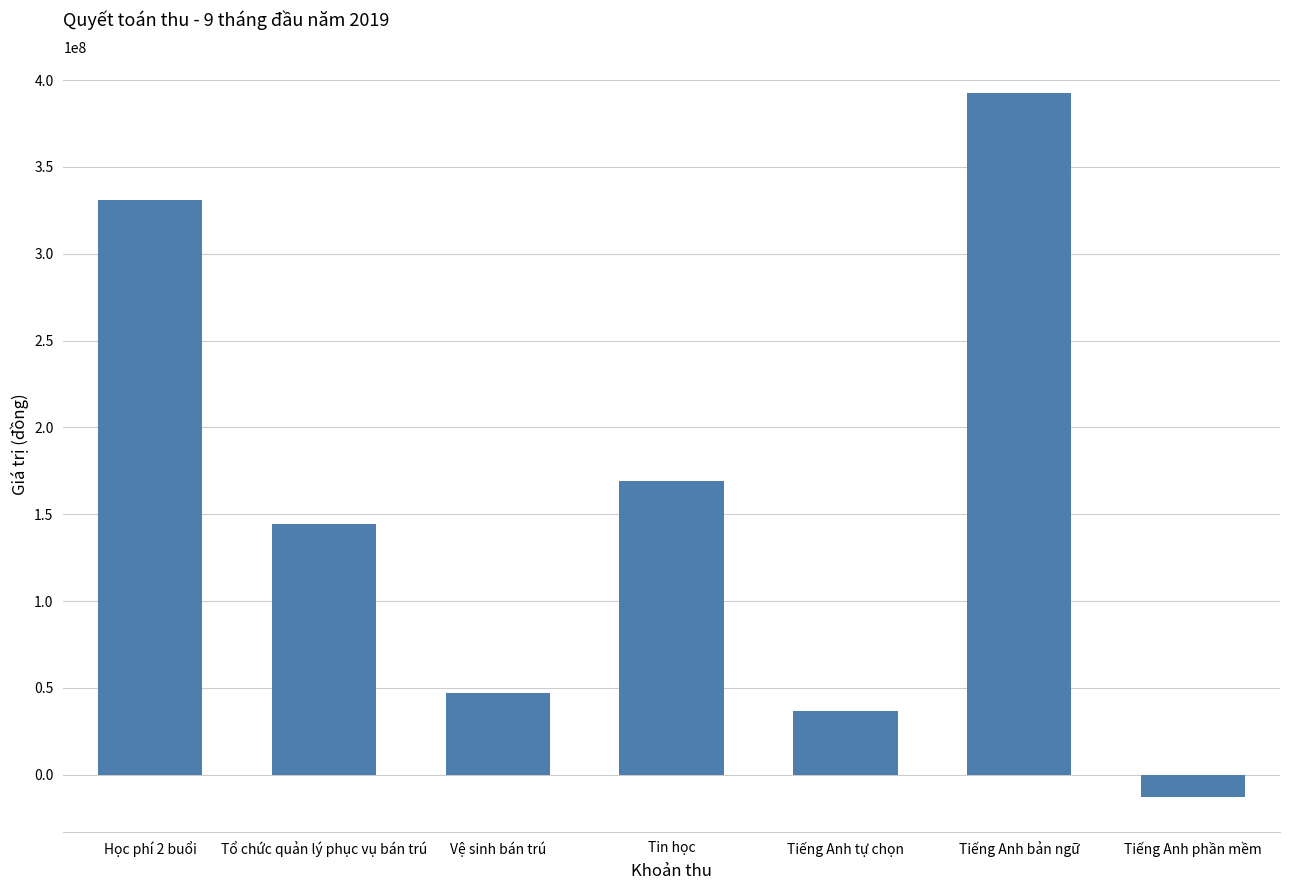

What is the change in value from Vệ sinh bán trú to Tiếng Anh tự chọn?

-10010000